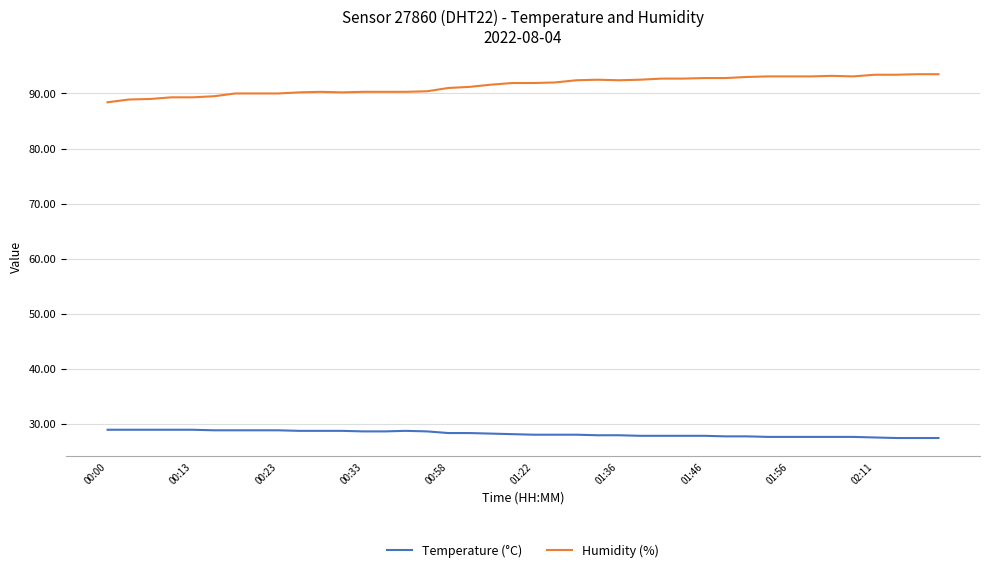

Which series has the largest range (max minus min)?

Humidity (%)